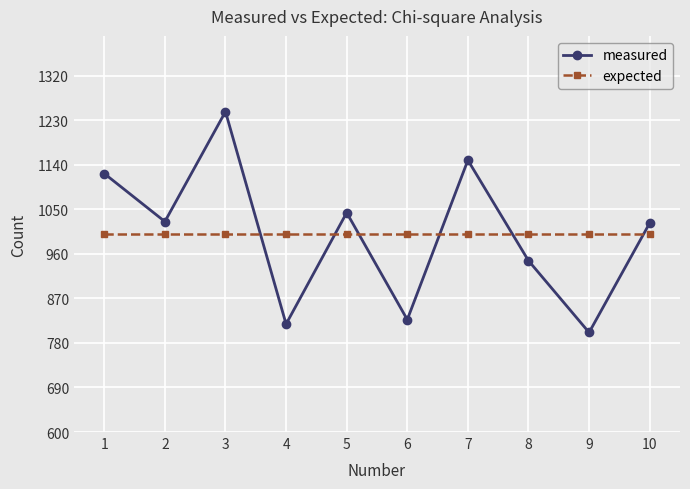

Where do expected and measured first cross each other?

3 and 4